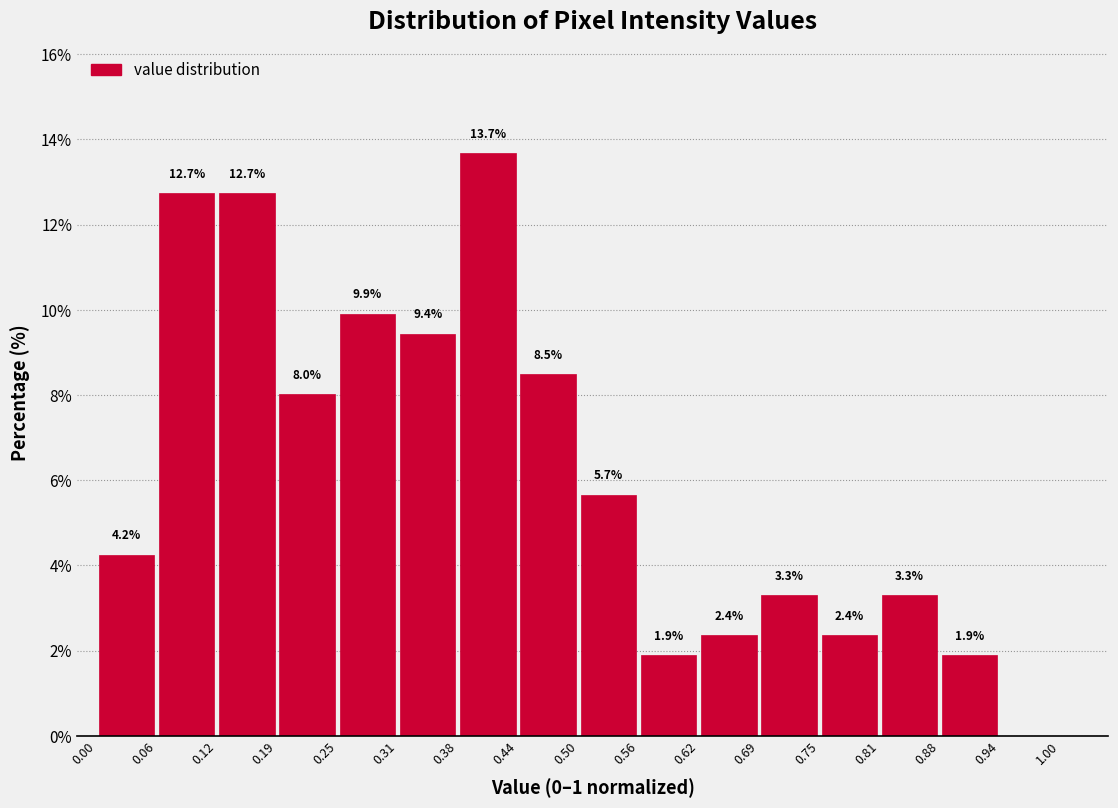

Over which range of the x-axis is the bar tallest?

0.38 to 0.44